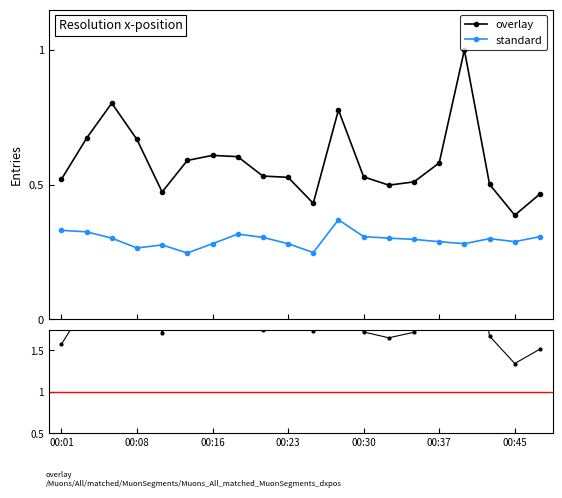

Reading left to right, transcribe all the data shown in this chart.

P1: 00:01=0.5	00:03=0.7	00:06=0.8	00:08=0.7	00:11=0.5	00:13=0.6	00:16=0.6	00:18=0.6	00:20=0.5	00:23=0.5	00:25=0.4	00:28=0.8	00:30=0.5	00:33=0.5	00:35=0.5	00:37=0.6	00:40=1.0	00:42=0.5	00:45=0.4	00:47=0.5
P2: 00:01=0.3	00:03=0.3	00:06=0.3	00:08=0.3	00:11=0.3	00:13=0.2	00:16=0.3	00:18=0.3	00:20=0.3	00:23=0.3	00:25=0.2	00:28=0.4	00:30=0.3	00:33=0.3	00:35=0.3	00:37=0.3	00:40=0.3	00:42=0.3	00:45=0.3	00:47=0.3